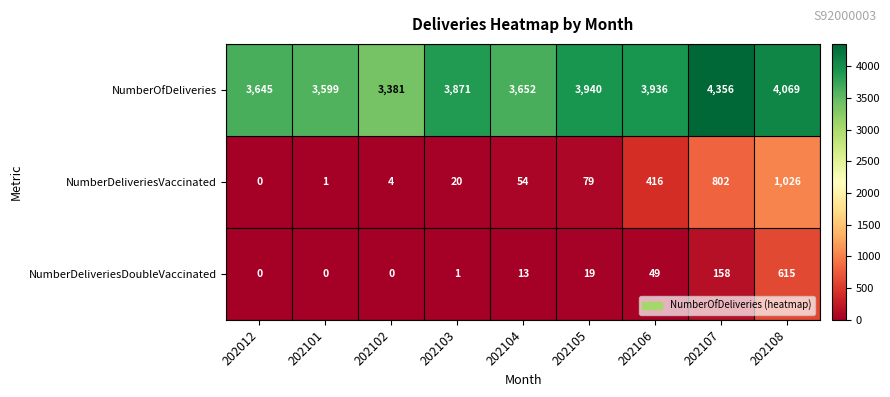

Reading right to left, transcribe all the data shown in this chart.

NumberOfDeliveries: 202108=4069	202107=4356	202106=3936	202105=3940	202104=3652	202103=3871	202102=3381	202101=3599	202012=3645
NumberDeliveriesVaccinated: 202108=1026	202107=802	202106=416	202105=79	202104=54	202103=20	202102=4	202101=1	202012=0
NumberDeliveriesDoubleVaccinated: 202108=615	202107=158	202106=49	202105=19	202104=13	202103=1	202102=0	202101=0	202012=0